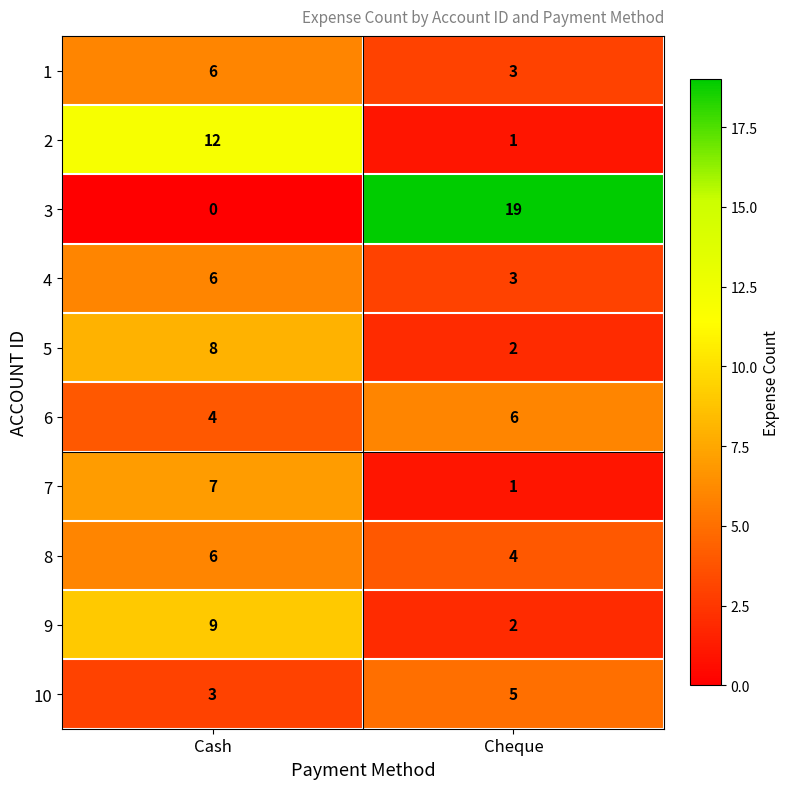

What is the spread (max minus min) of values at Cash?

12